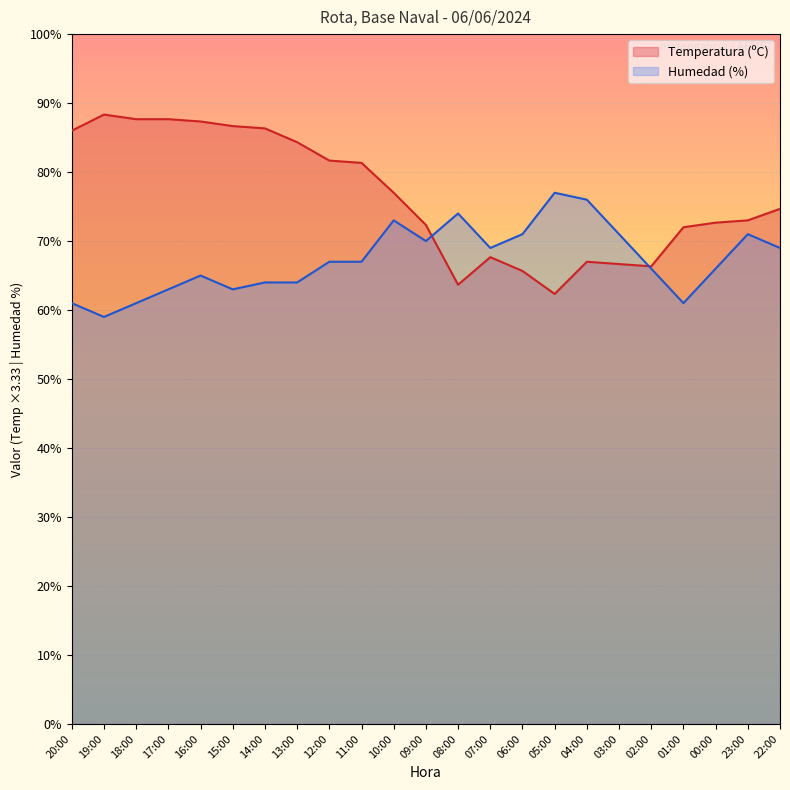

At which category is the sum across all series the highest?

16:00